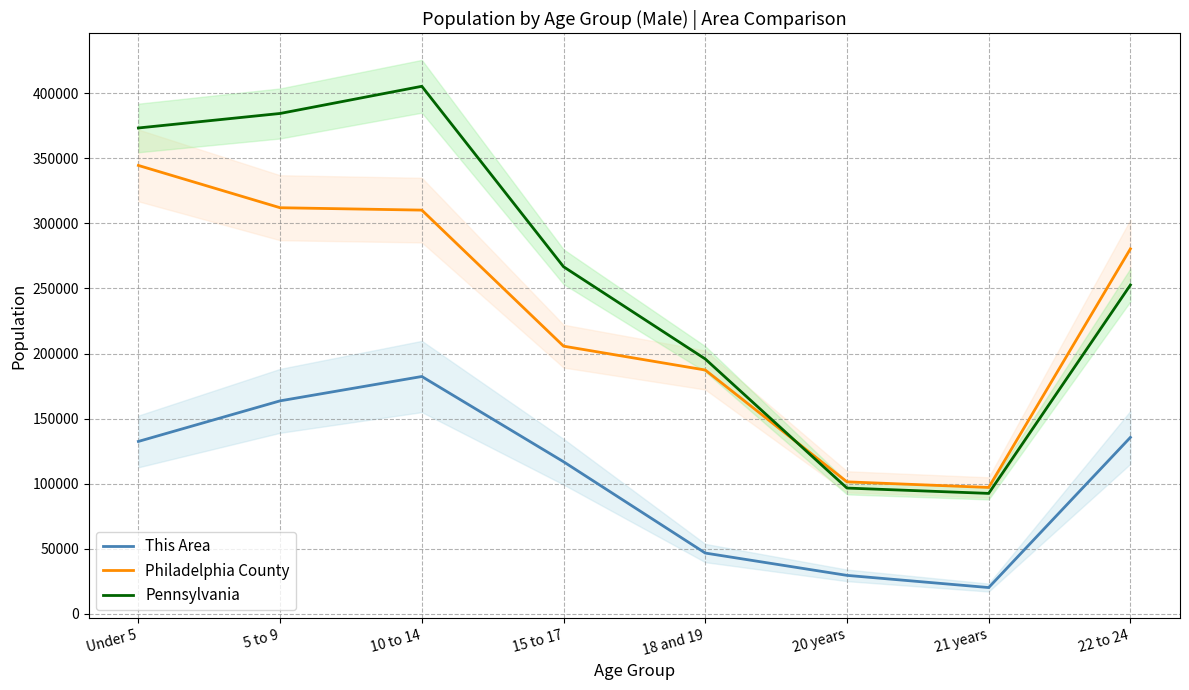

The value of Pennsylvania at 21 years is 144658.1. True or false?

False